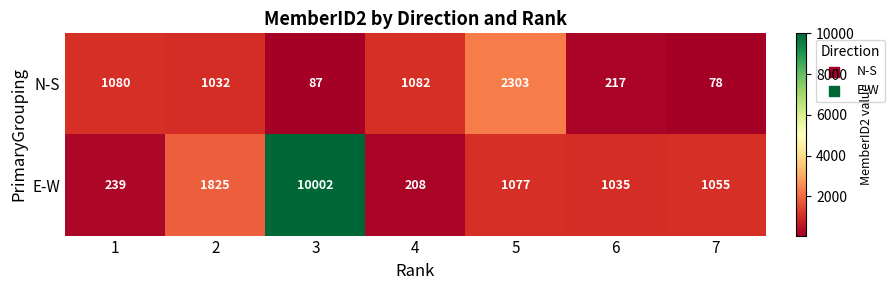

Between 1 and 2, which series saw the biggest shift?

E-W